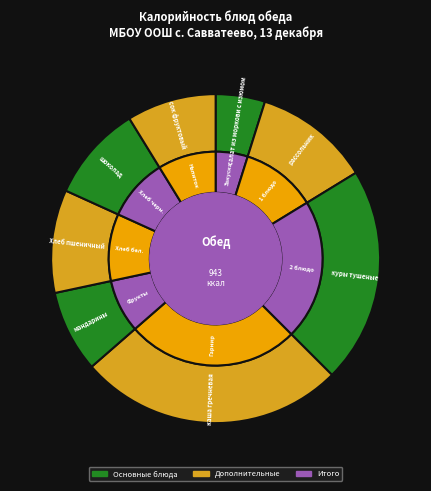

The куры тушеные slice represents 21% of the pie. True or false?

True